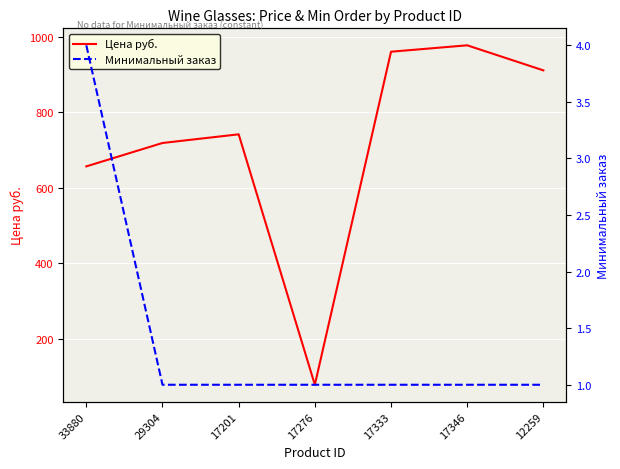

What is the value of the Минимальный заказ point at the 3rd from the left?

1.0